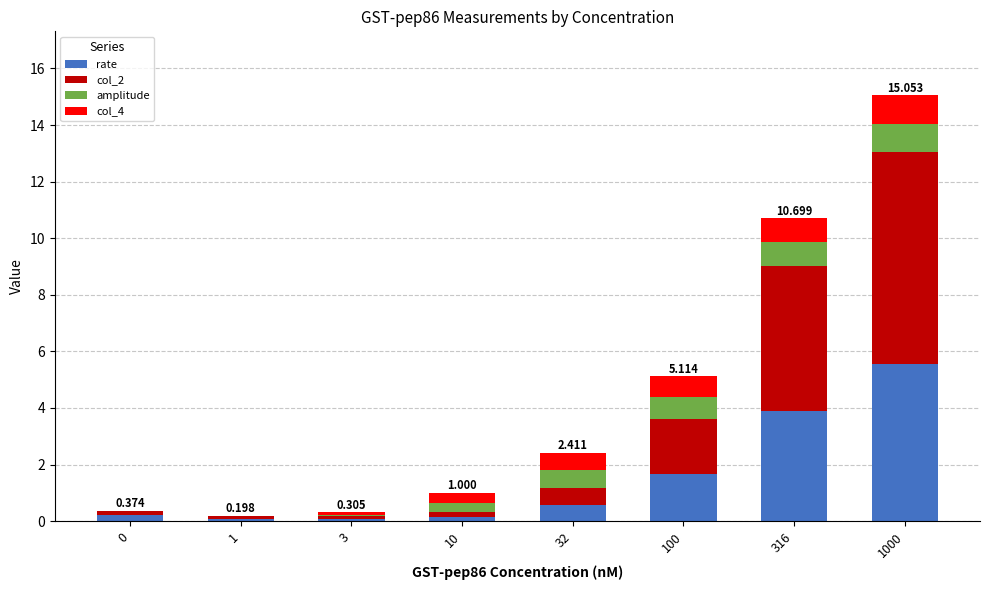

Which series changed the most between 32 and 316?

col_2